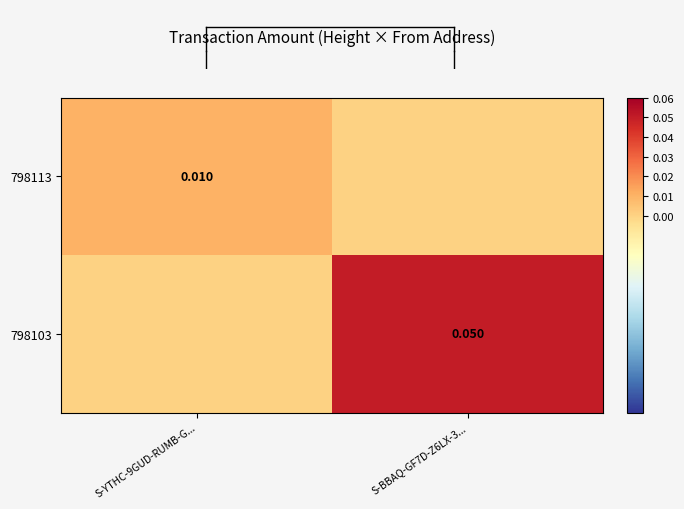

Which series has the widest spread of values?

798103